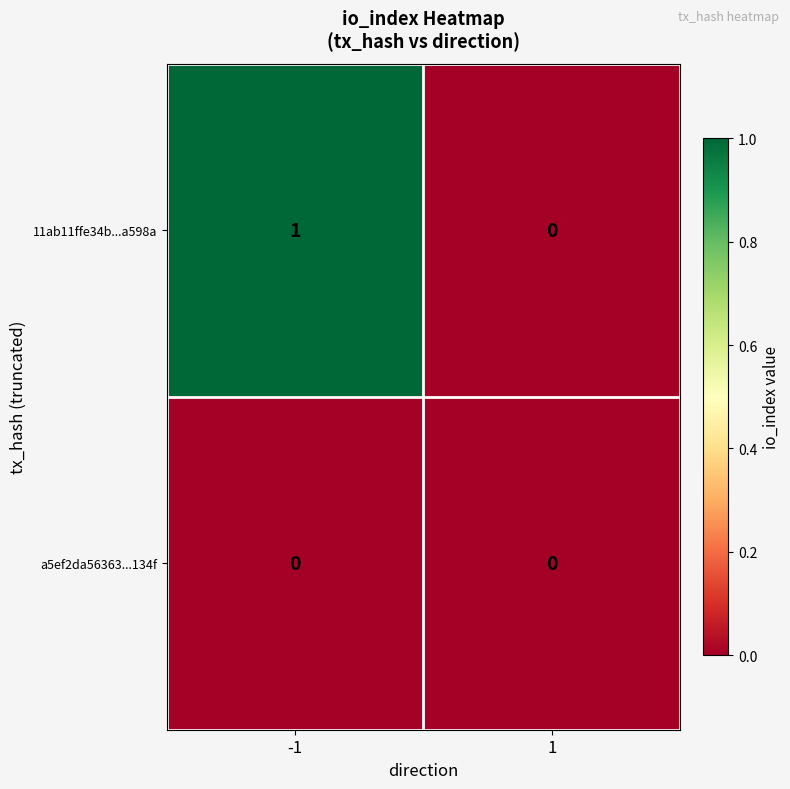

Which series changed the most between -1 and 1?

11ab11ffe34b...a598a